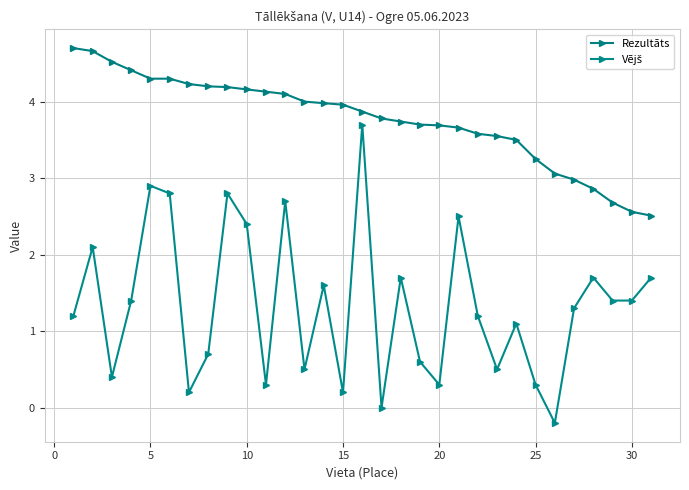

Does the chart have visible grid lines?

Yes